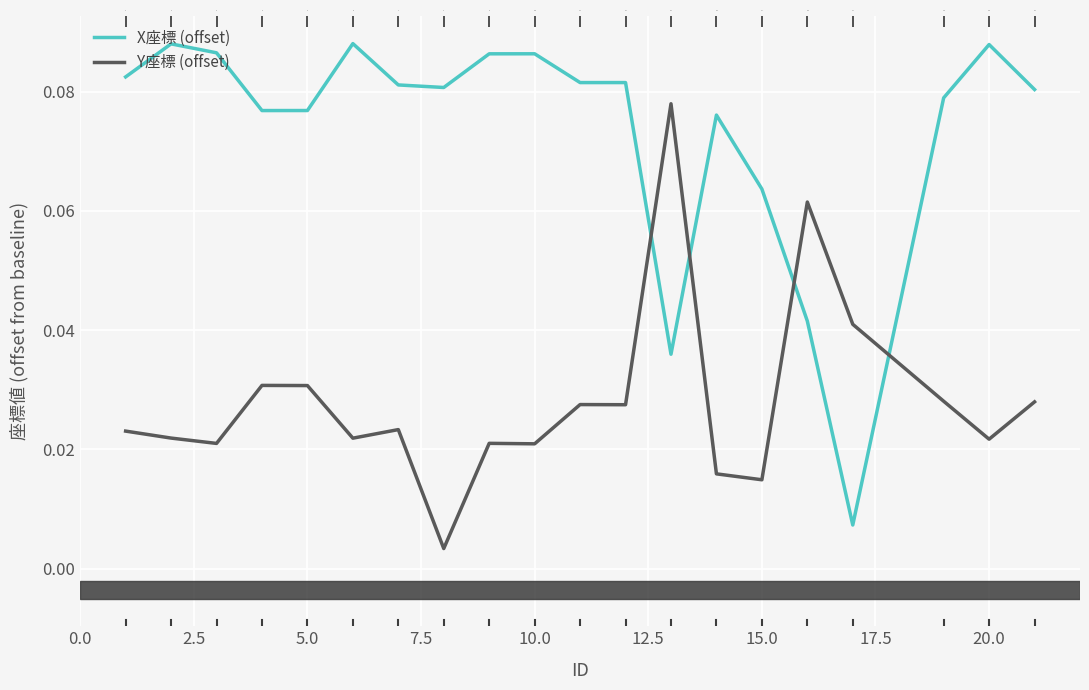

Which series has the largest total across all categories?

X座標 (offset)